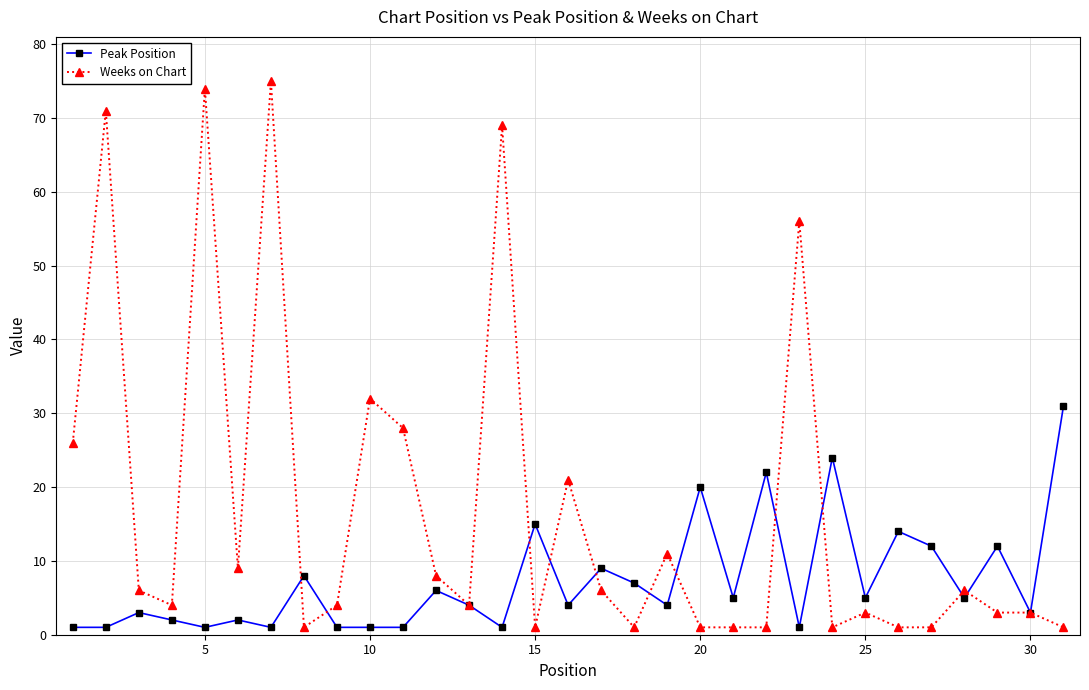

What is the value of the Peak Position point at the 27th from the left?

12